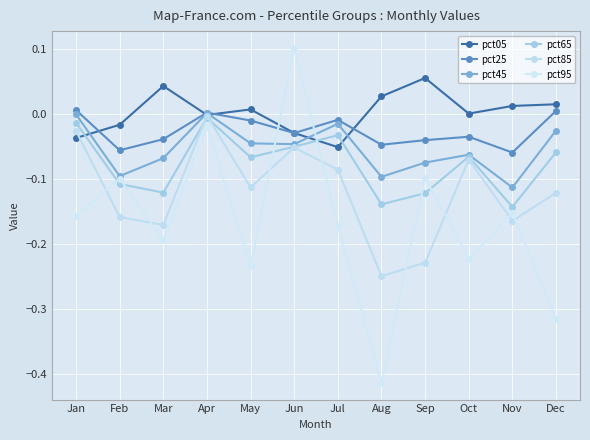

Which category has the lowest value across all series?

Aug